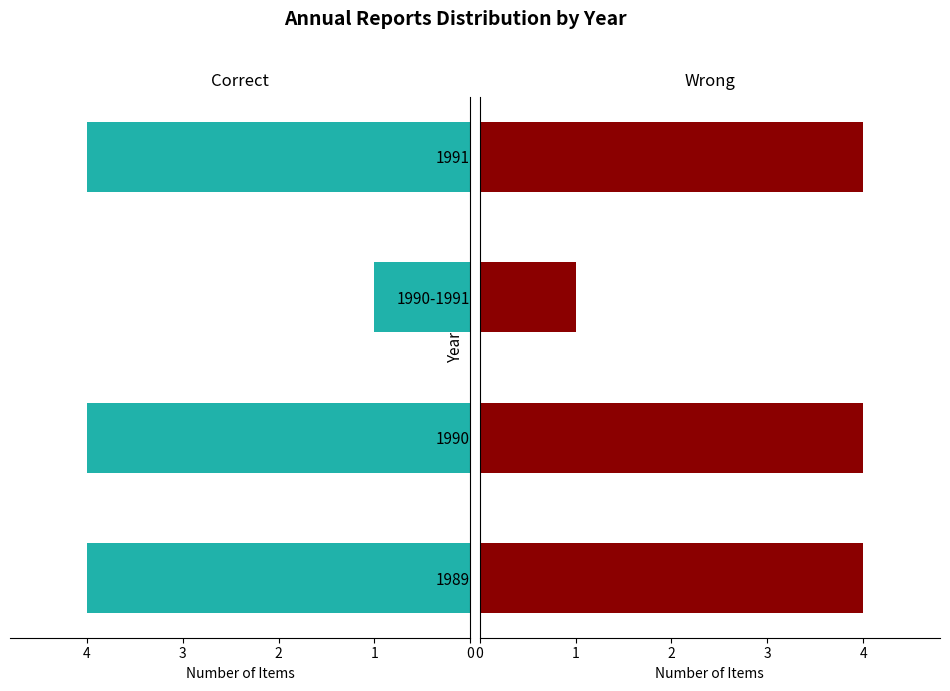

How many bars are there in each group?

2